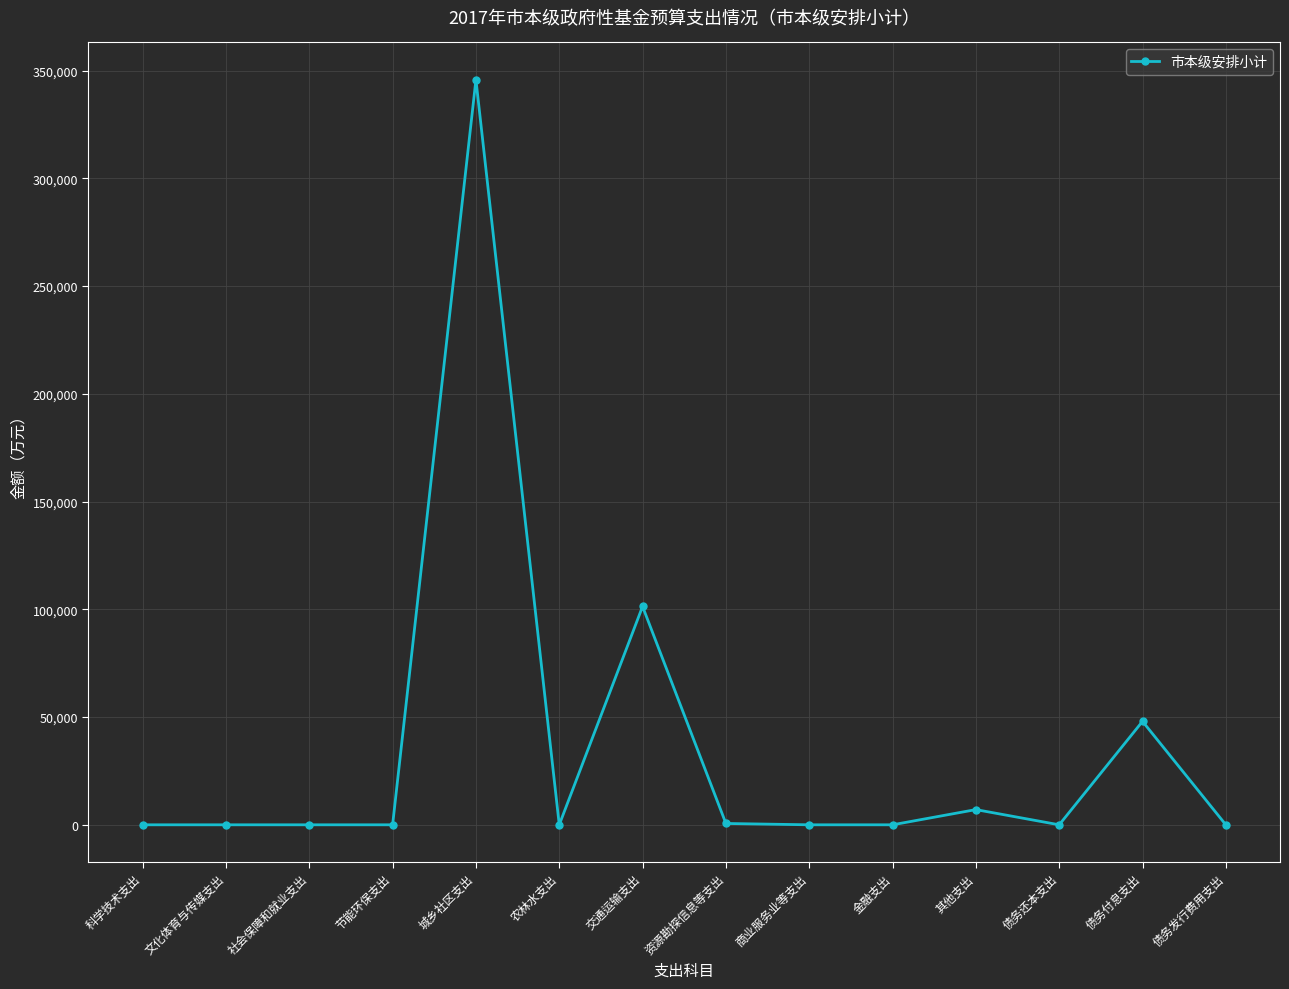

At which label is the value closest to 172897?

交通运输支出